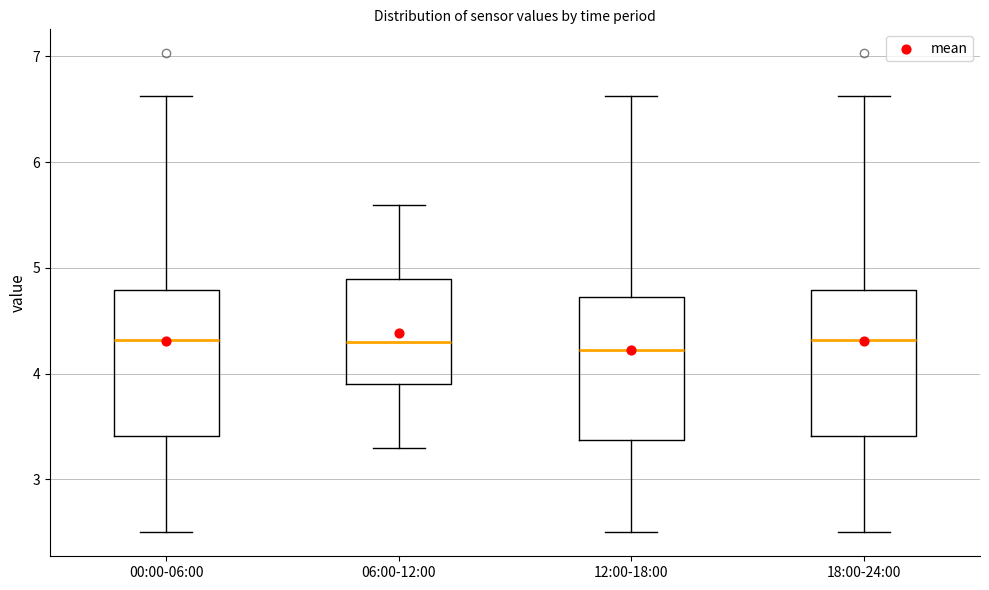

Where is the upper edge of the box for 06:00-12:00 on the y-axis? The values are not printed on the chart, so give them approximately, as read against the axis.

4.9